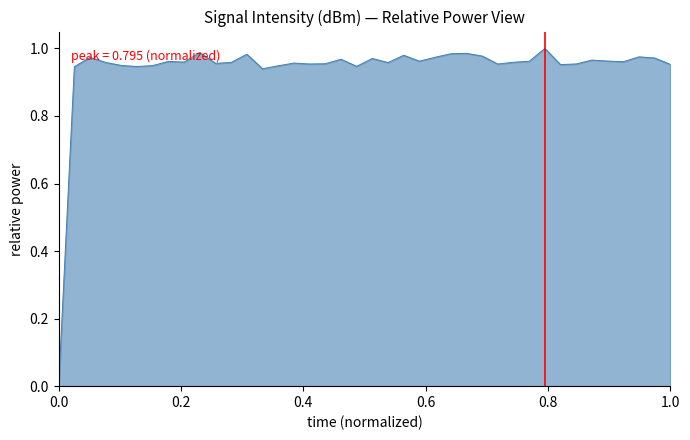

How many values are above zero?

39